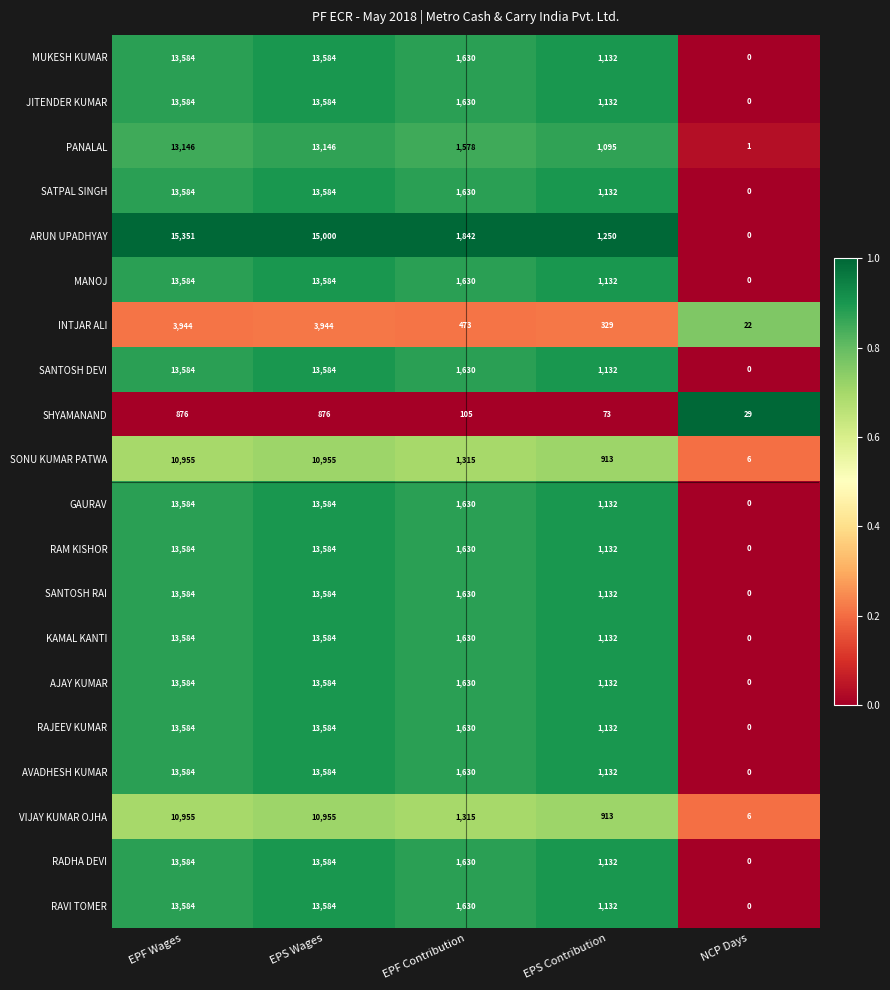

Where does the SATPAL SINGH series first go above 1630?

EPF Wages